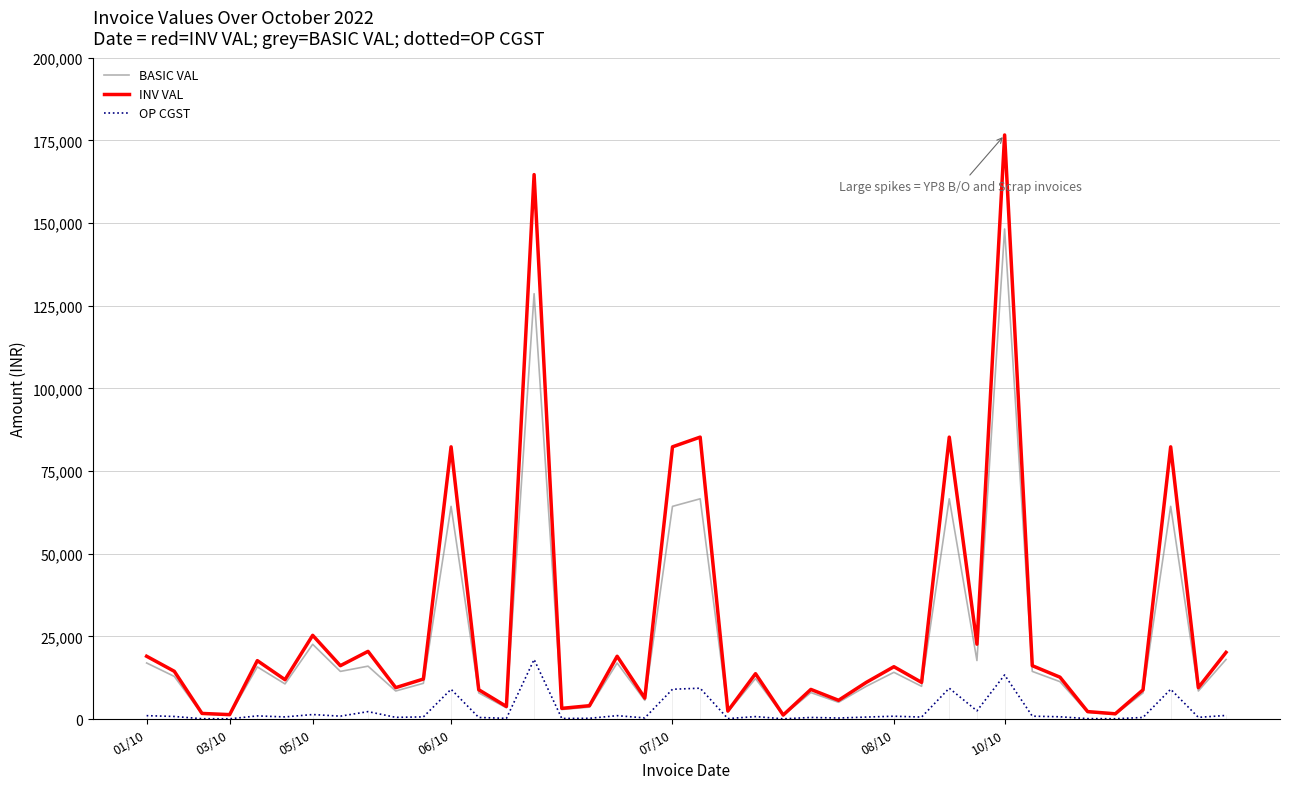

List the series in order of their overall mean, highest first.

INV VAL, BASIC VAL, OP CGST